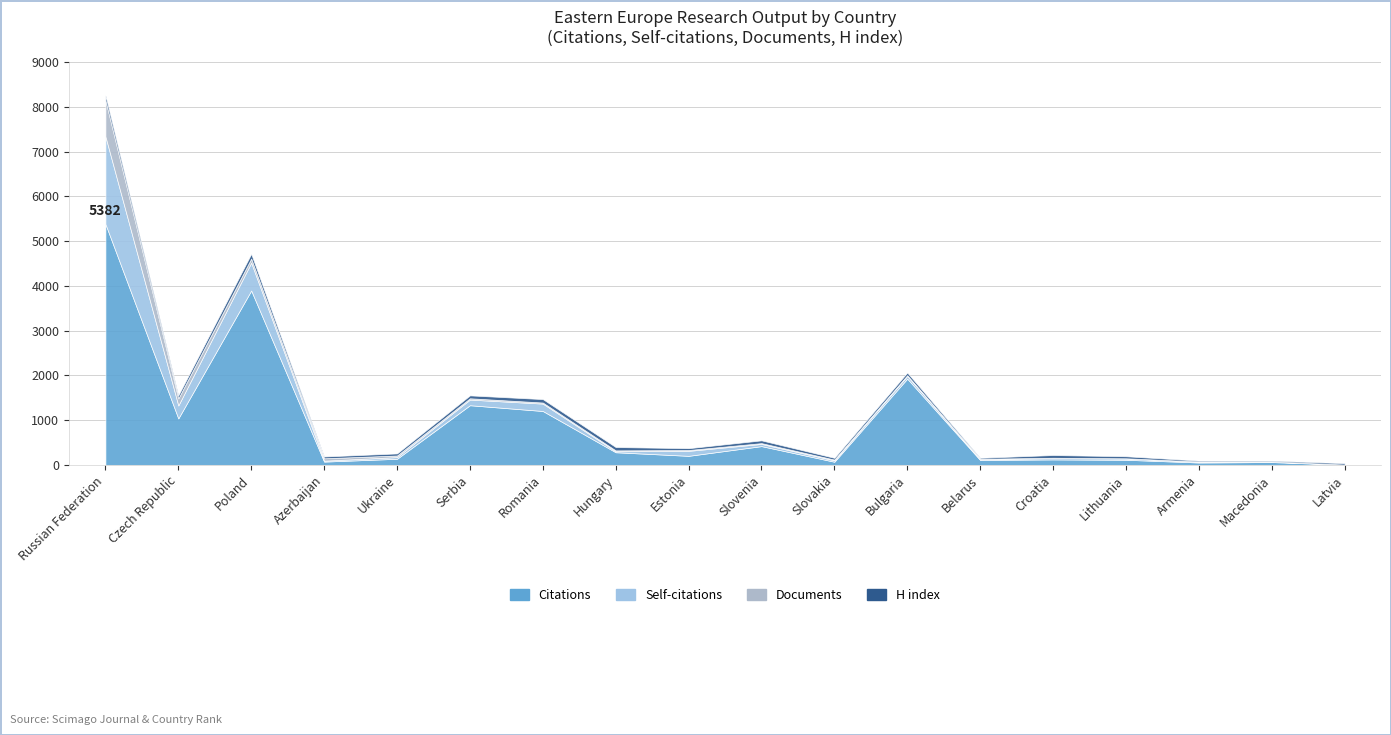

At how many categories does at least one series exceed 3667?

2